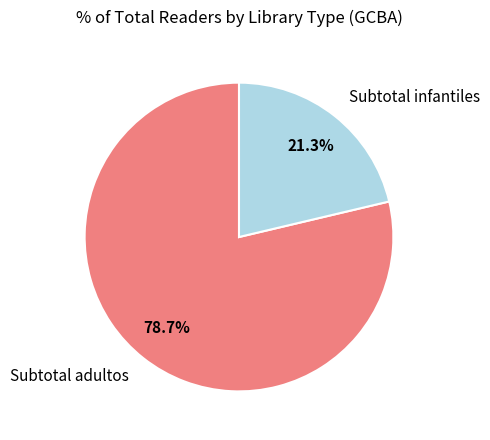

Is it true that Subtotal infantiles is 34% of the pie?

False